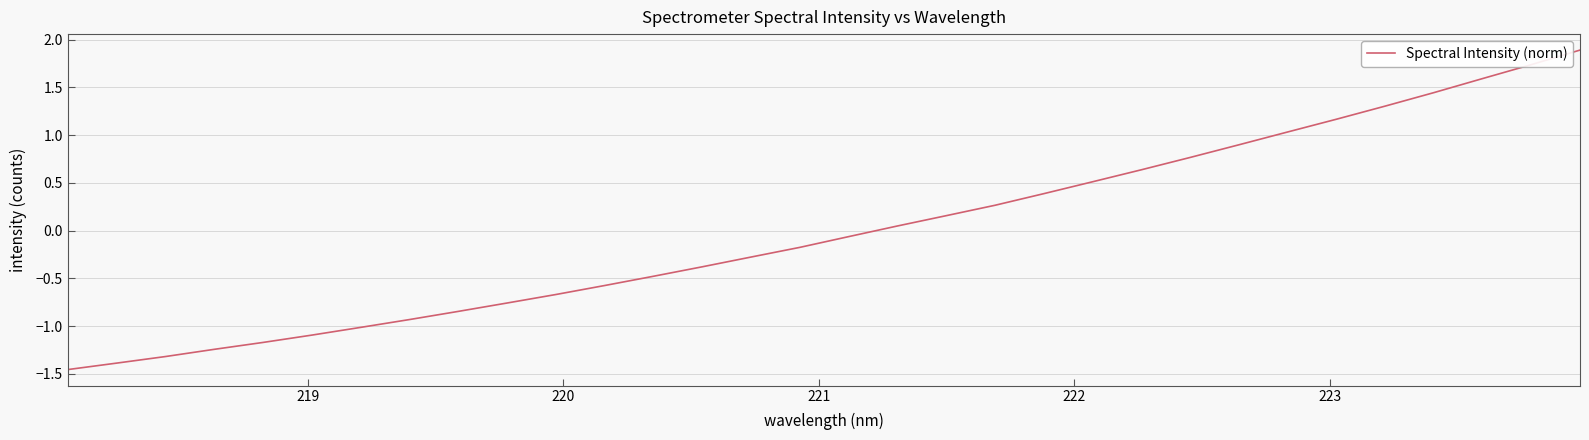

What is the greatest value displayed?

1.9